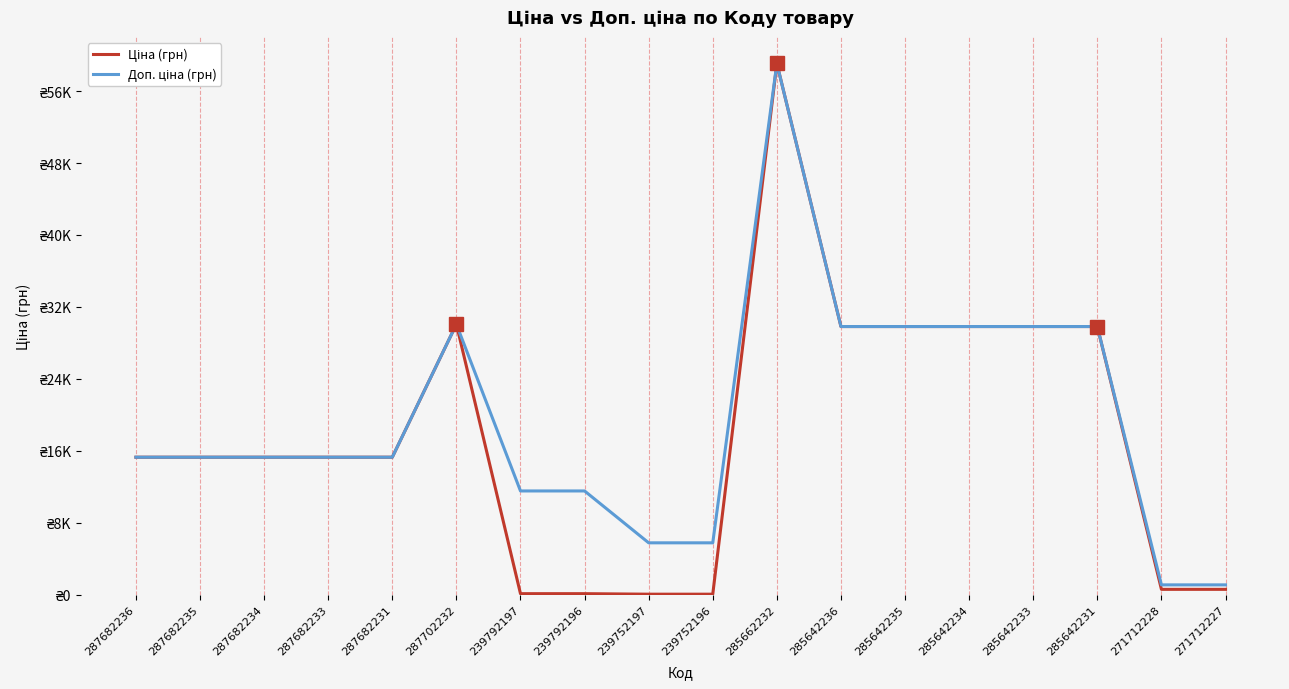

Which has a higher value, 287682231 or 285642234?

285642234